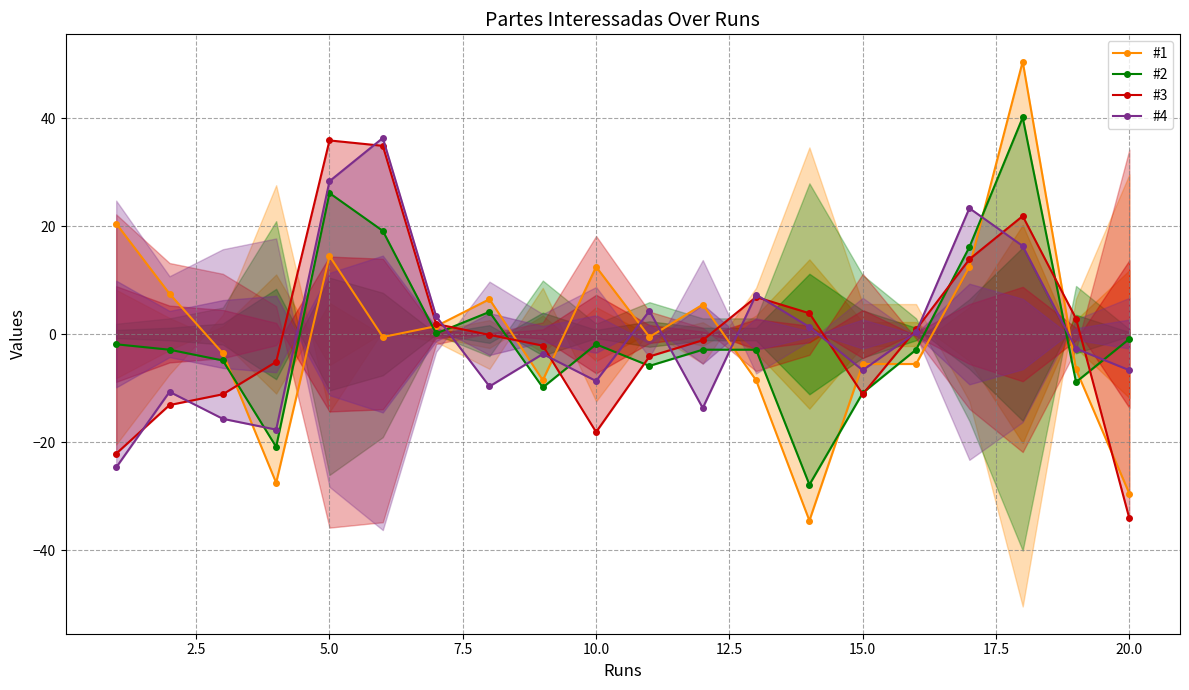

The value of #1 at 17.5 is 9.2. True or false?

False